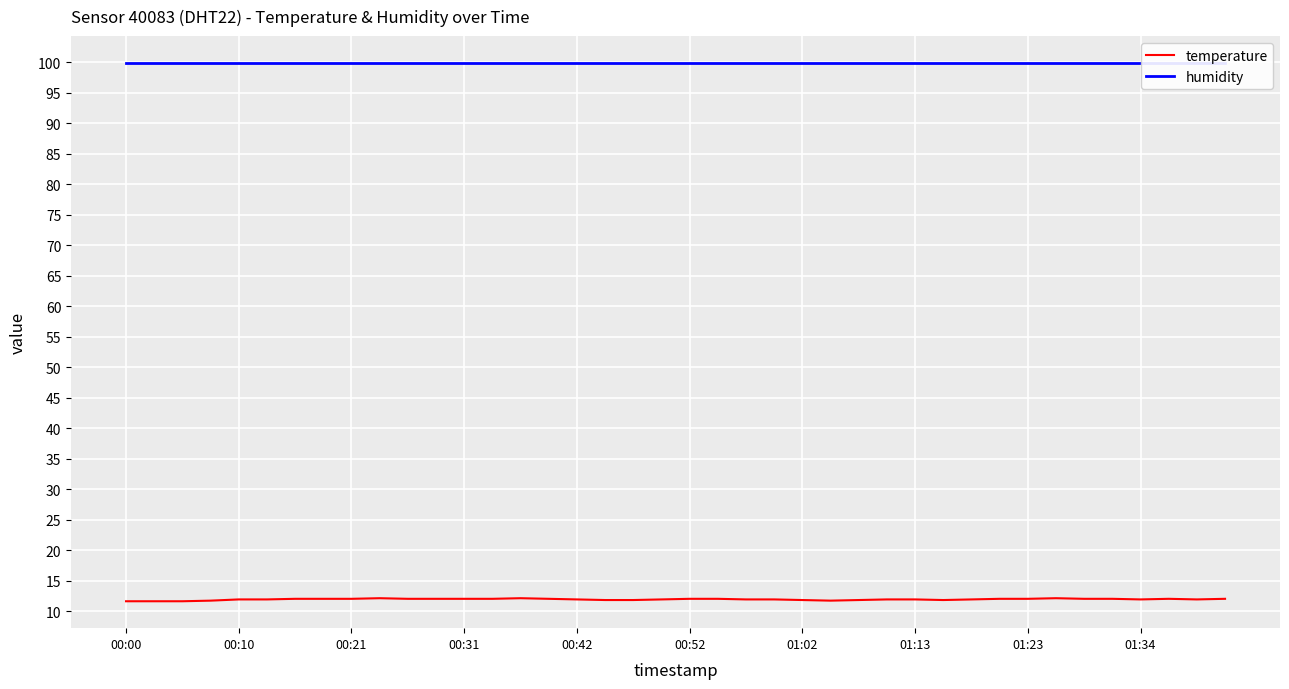

The temperature series shows 12.0 at 00:21. True or false?

True